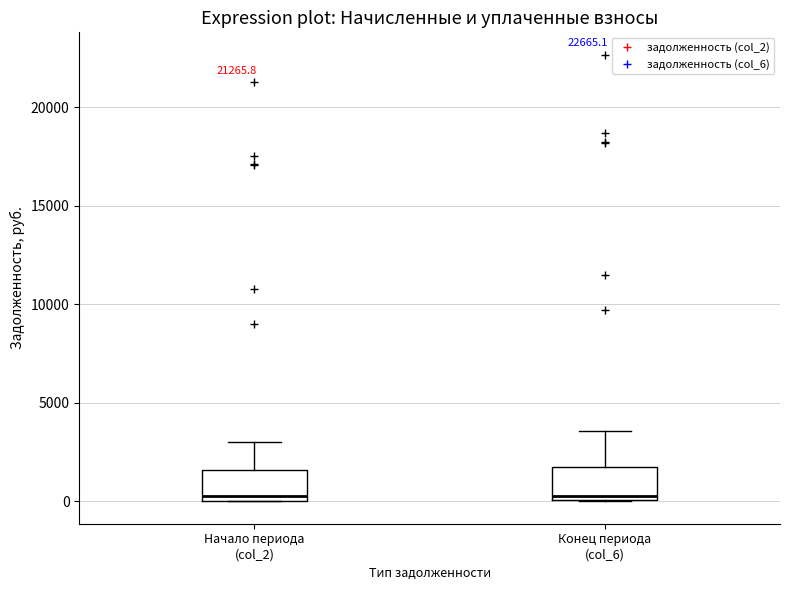

Reading left to right, transcribe this box plot: for each box, give where its median line is, the range the box spans, and where its two whiskers end, as read against the y-axis. The values are not printed on the chart, so give them approximately, as read against the axis.

Начало периода (col_2): median 500, box 0 to 1500, whiskers 0 to 3000
Конец периода (col_6): median 500, box 0 to 1500, whiskers 0 to 3500